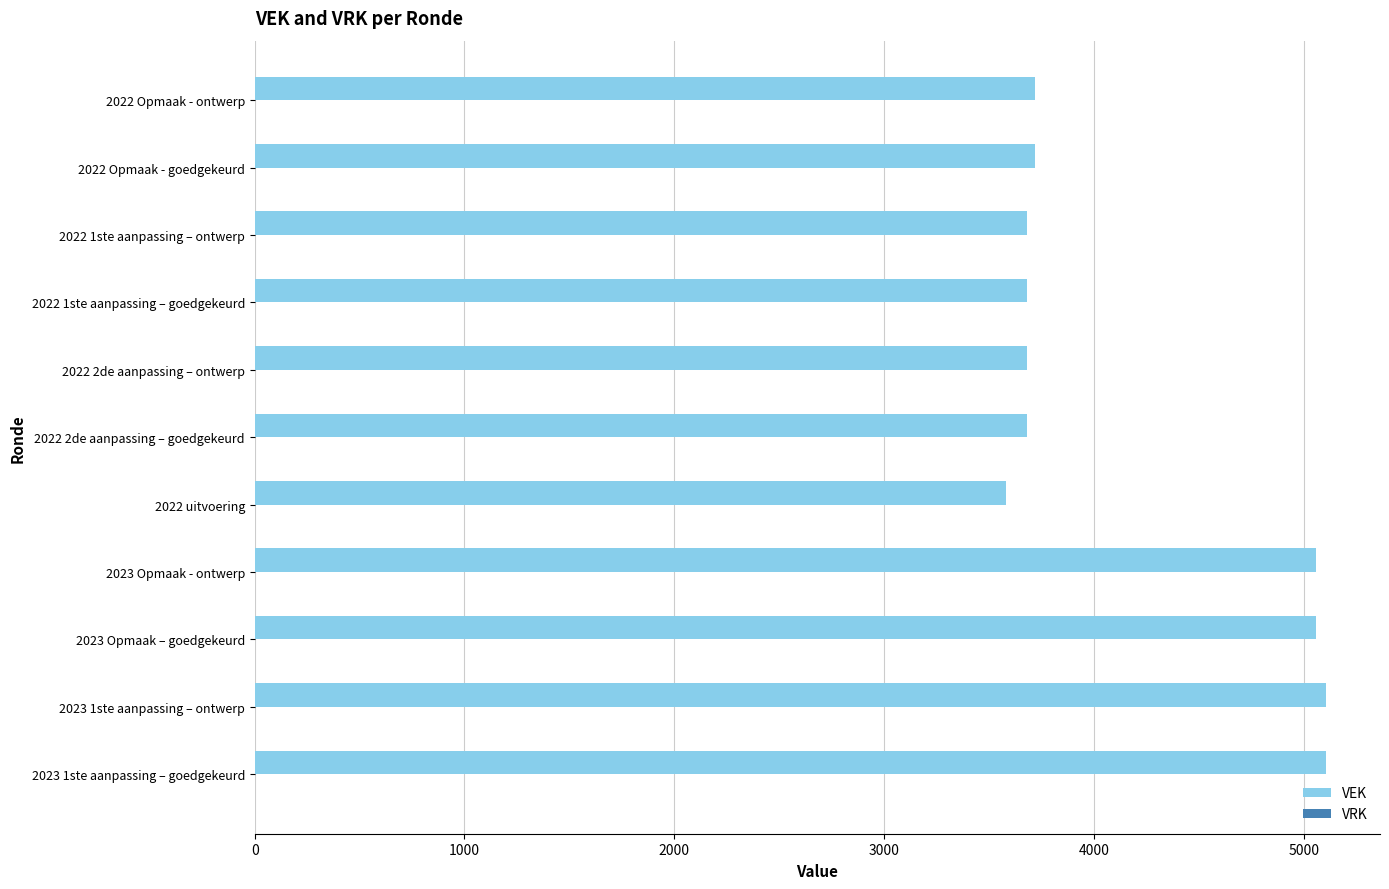

Approximately how many times larger is the value at 2023 1ste aanpassing – ontwerp compared to 2023 Opmaak - ontwerp?

1.0